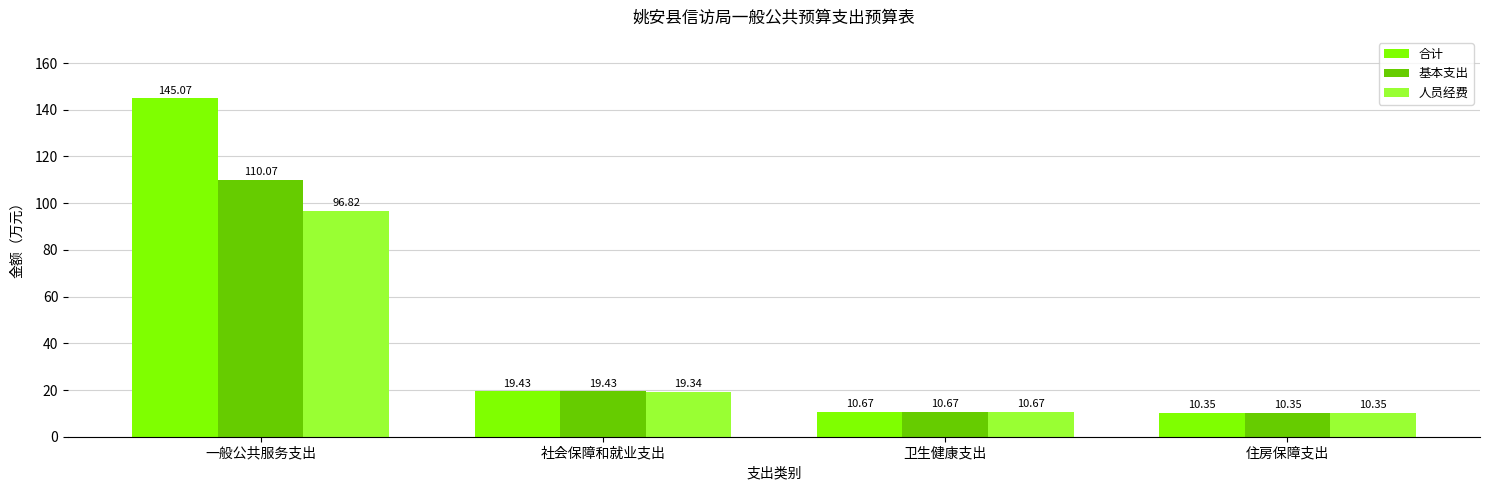

What is the total value across all series at 一般公共服务支出?

352.0